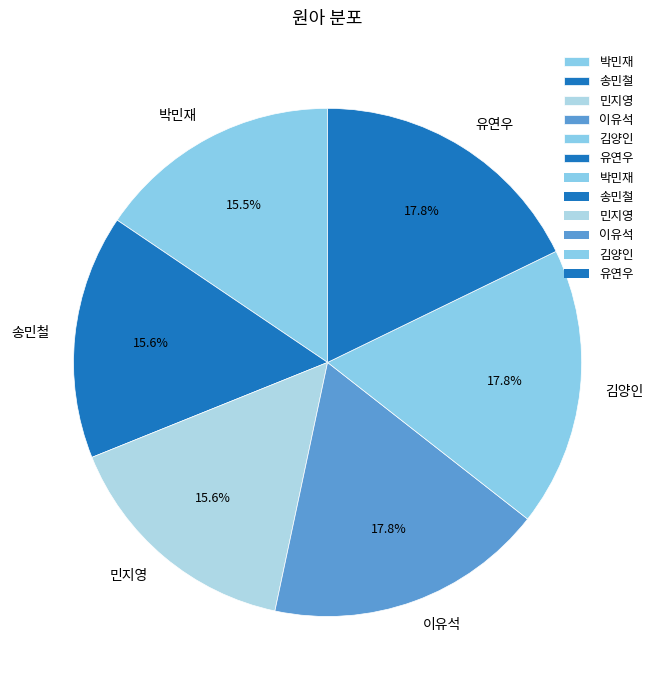

Combined, do 송민철 and 유연우 account for over 50%?

No